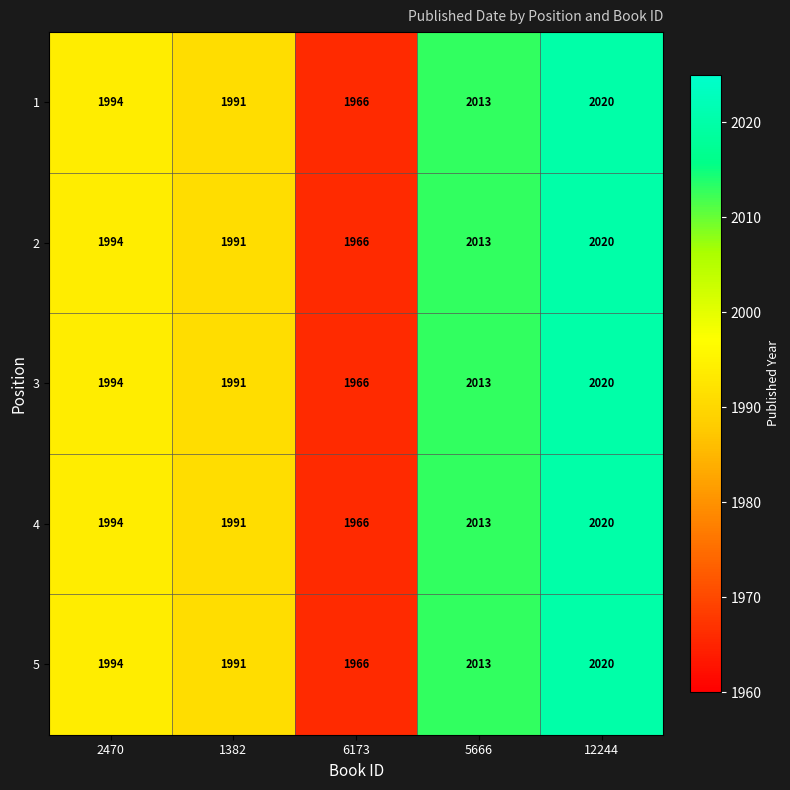

How many values in the 5 series are below 1994?

2